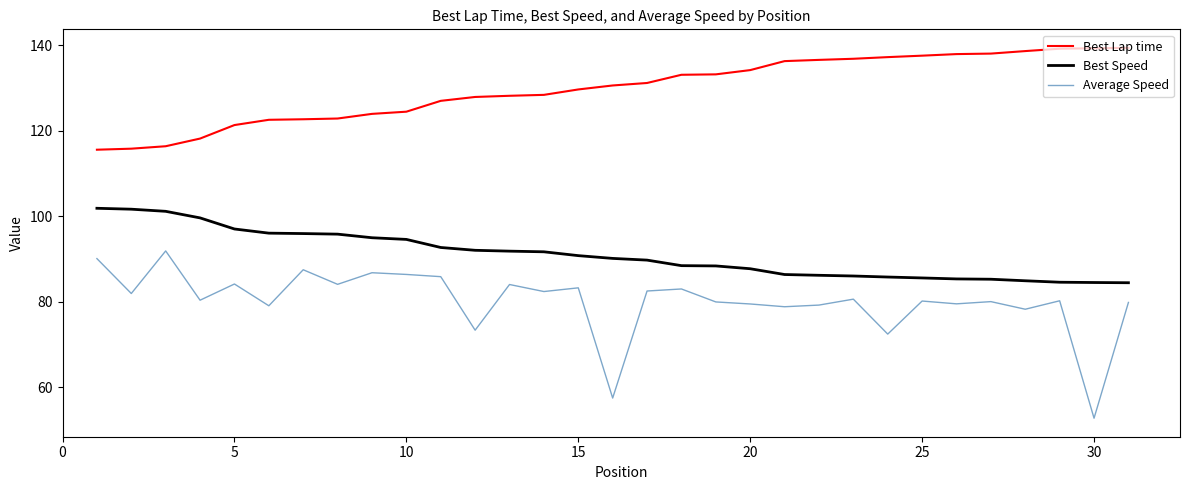

Which series has the widest spread of values?

Average Speed